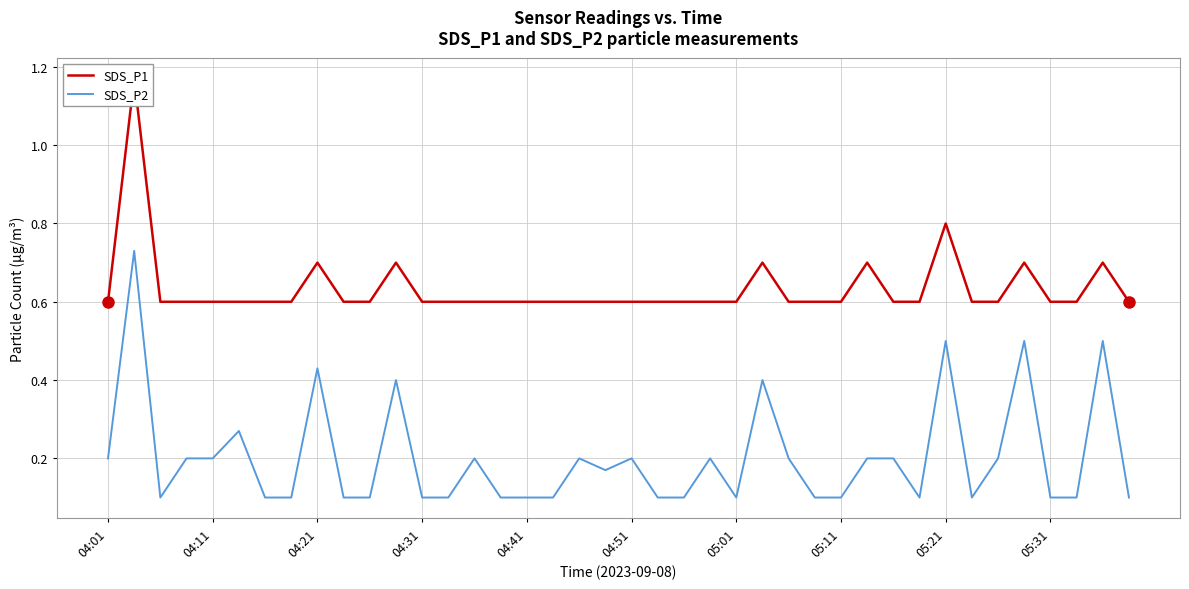

Does the chart have visible grid lines?

Yes